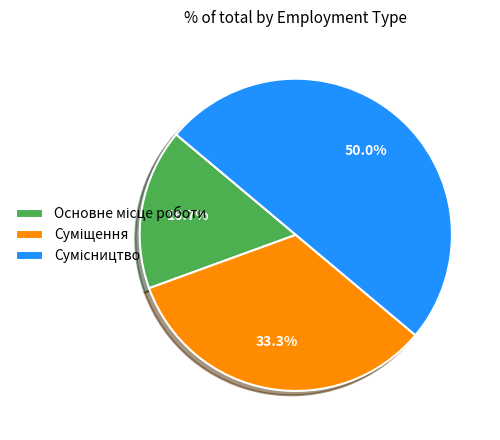

What percentage do Основне місце роботи and Сумісництво together represent?

66.7%